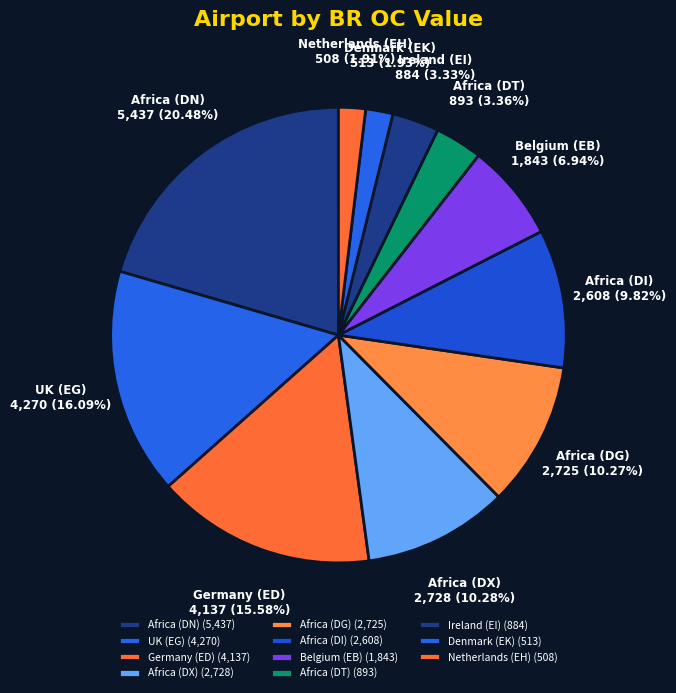

Between Africa (DT) and Denmark (EK), which is larger?

Africa (DT)